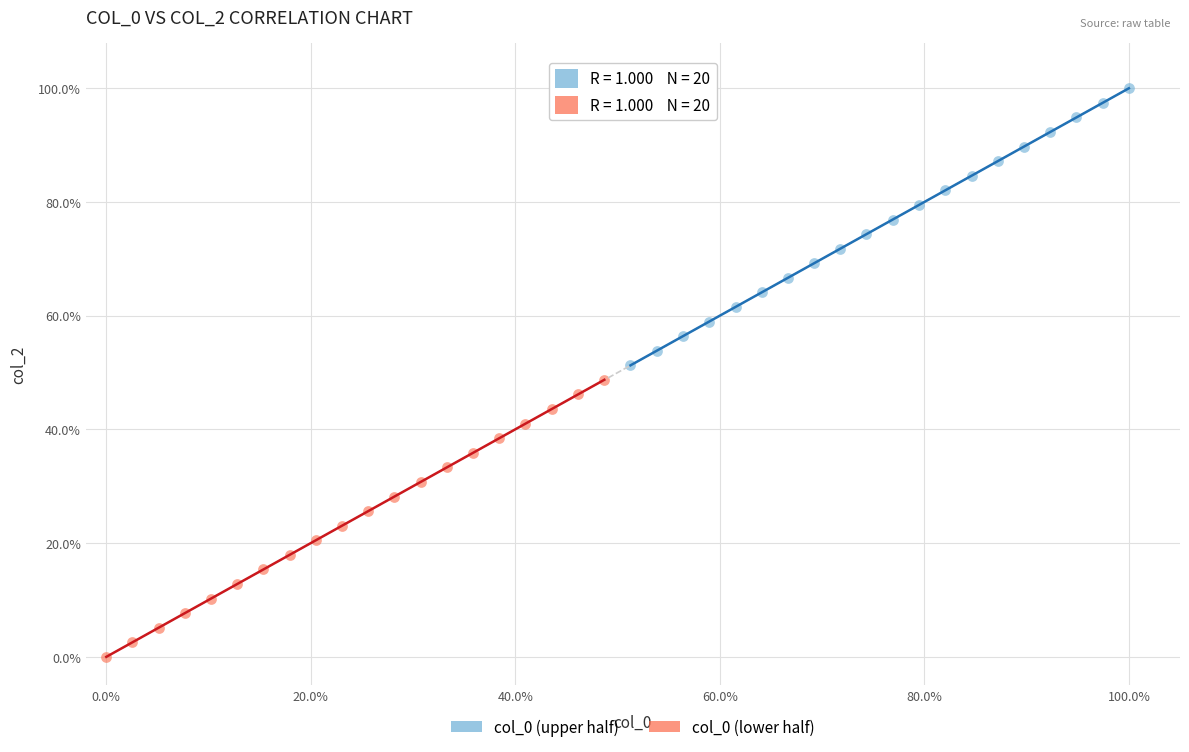

Which series contains the highest Y value?

col_0 (upper half)